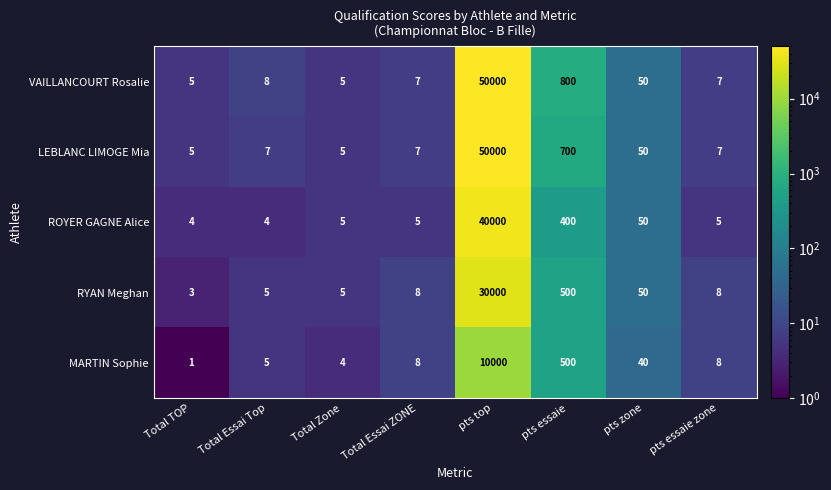

How many categories are shown in the chart?

8